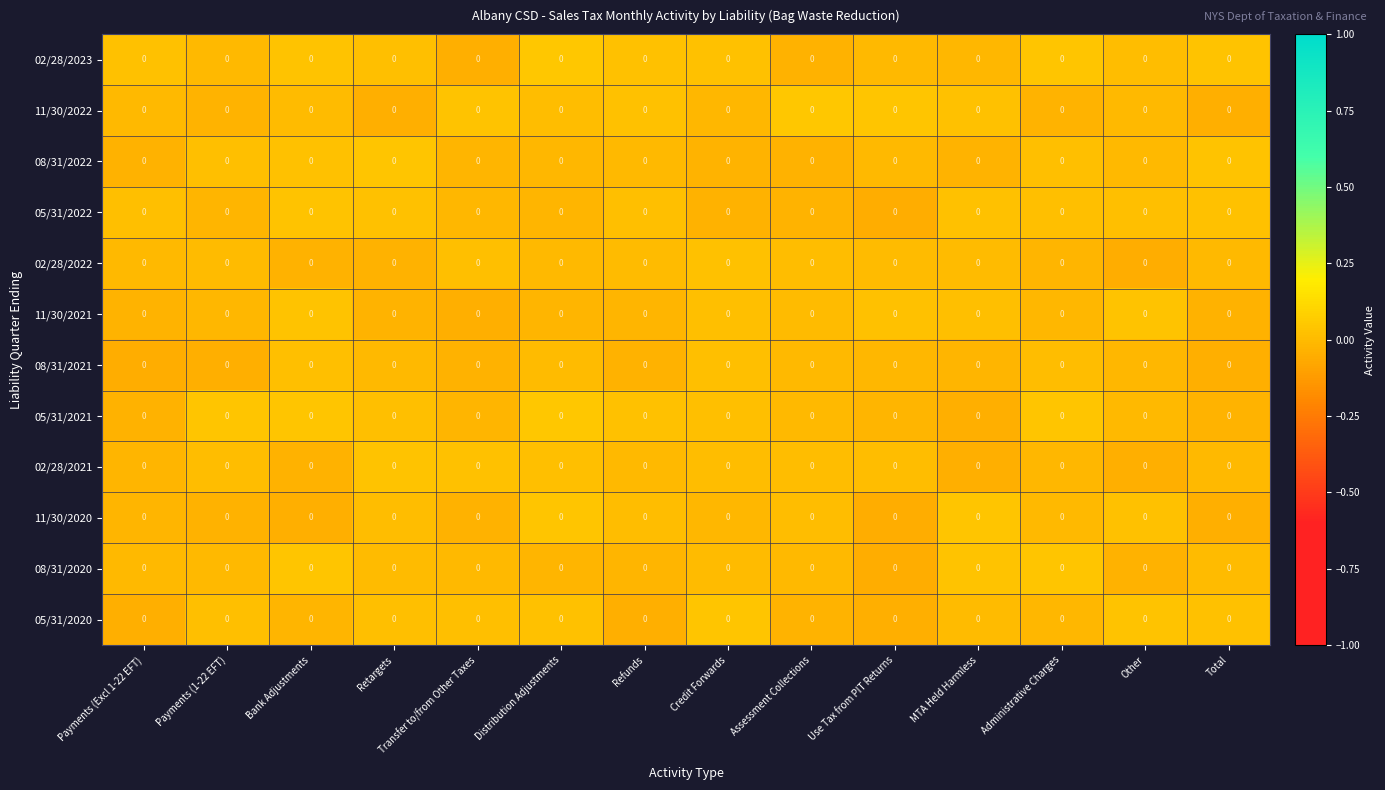

What is the difference between the highest and lowest values at Use Tax from PIT Returns?

0.1